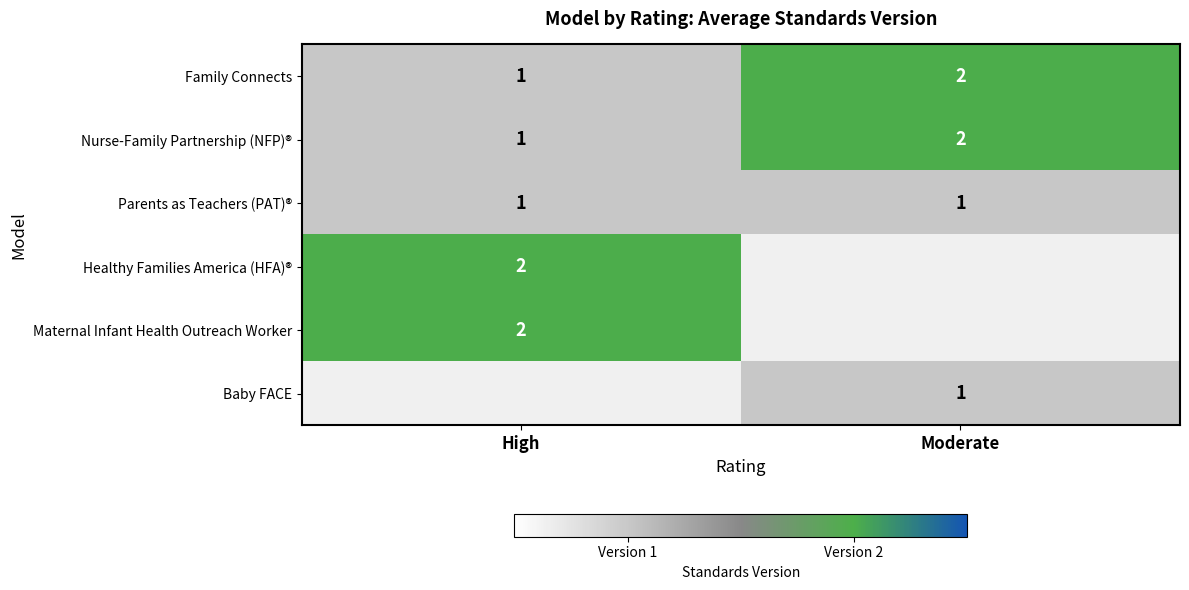

True or false: Parents as Teachers (PAT)® has a value of 1 at Moderate.

True